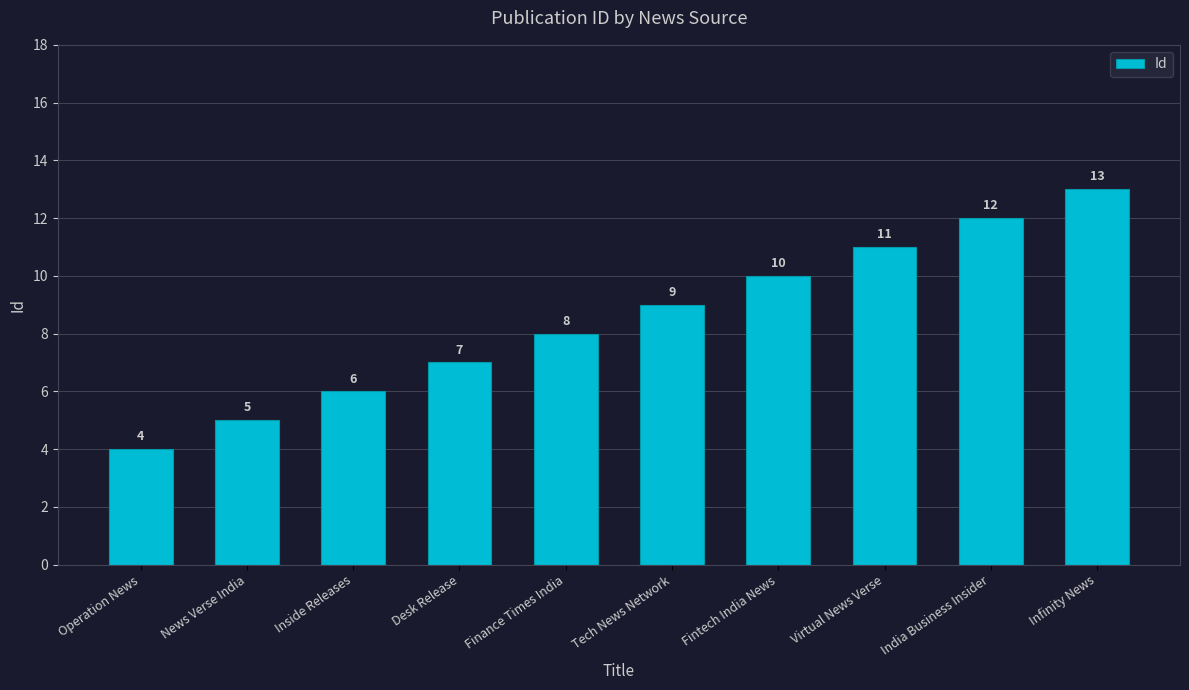

Which label corresponds to the largest value in the chart?

Infinity News